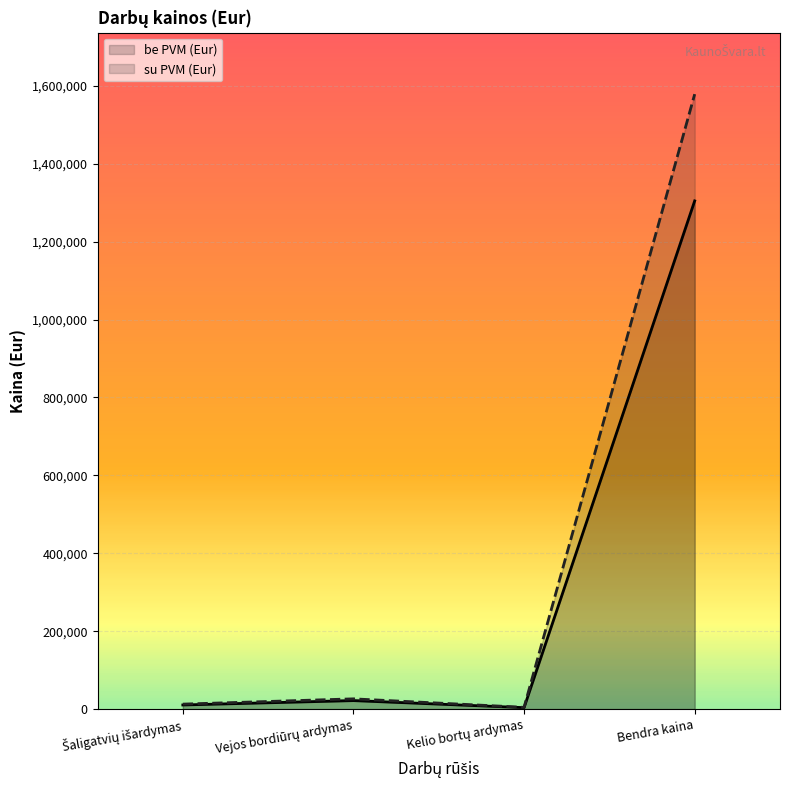

How many distinct data groups are displayed?

2